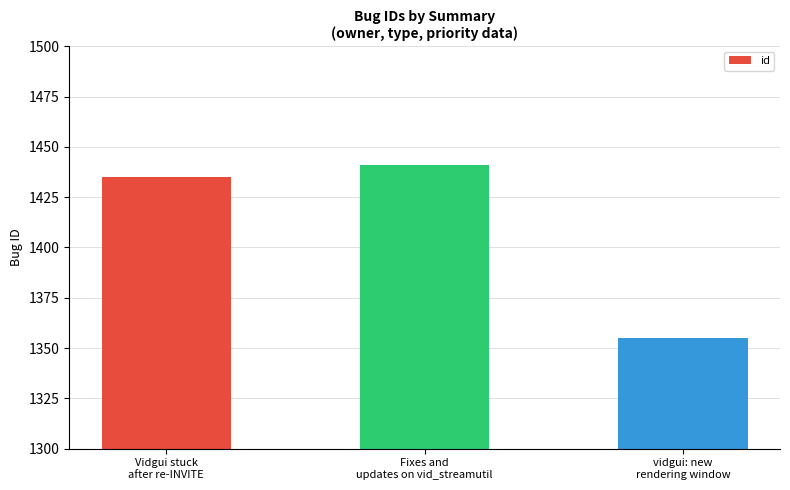

At which label is the value closest to 1398?

Vidgui stuck
after re-INVITE